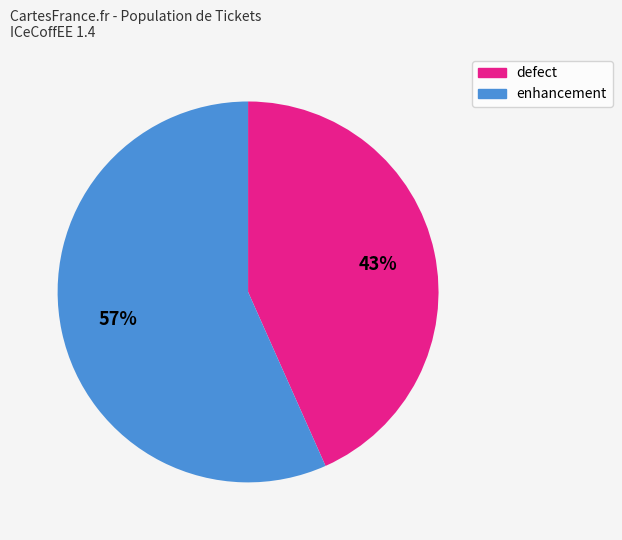

Is there a majority slice in this chart?

Yes